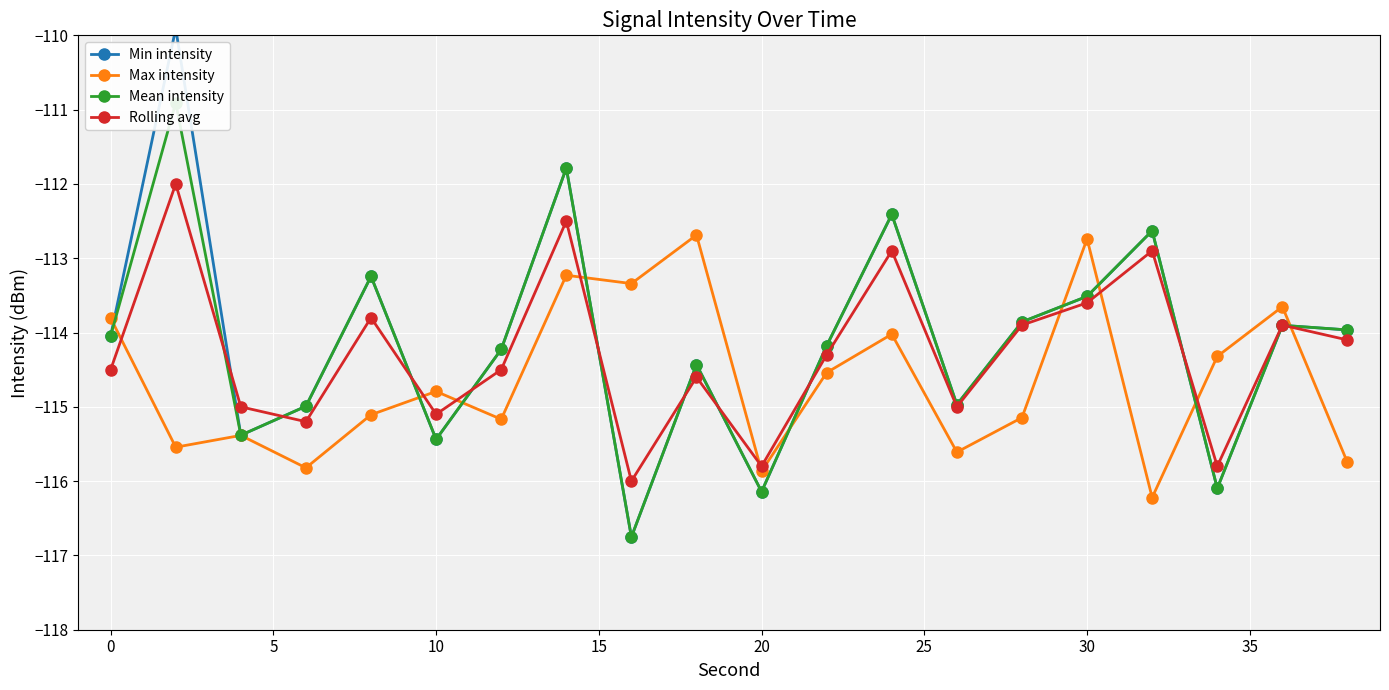

At how many categories does at least one series exceed -110?

1